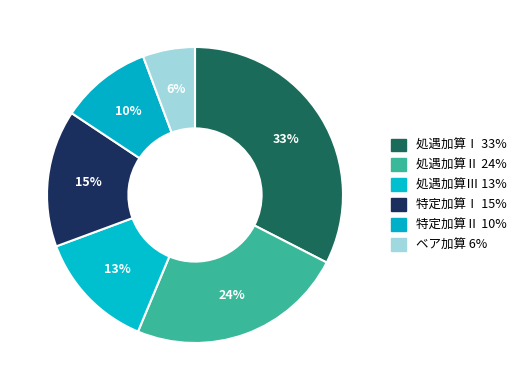

Which slice is the largest?

処遇加算Ⅰ